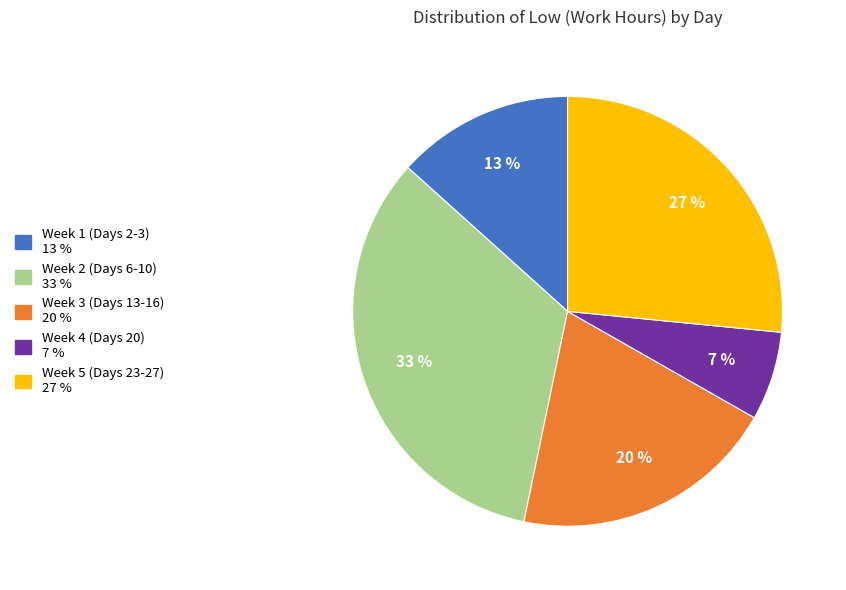

Does any single category account for the majority?

No